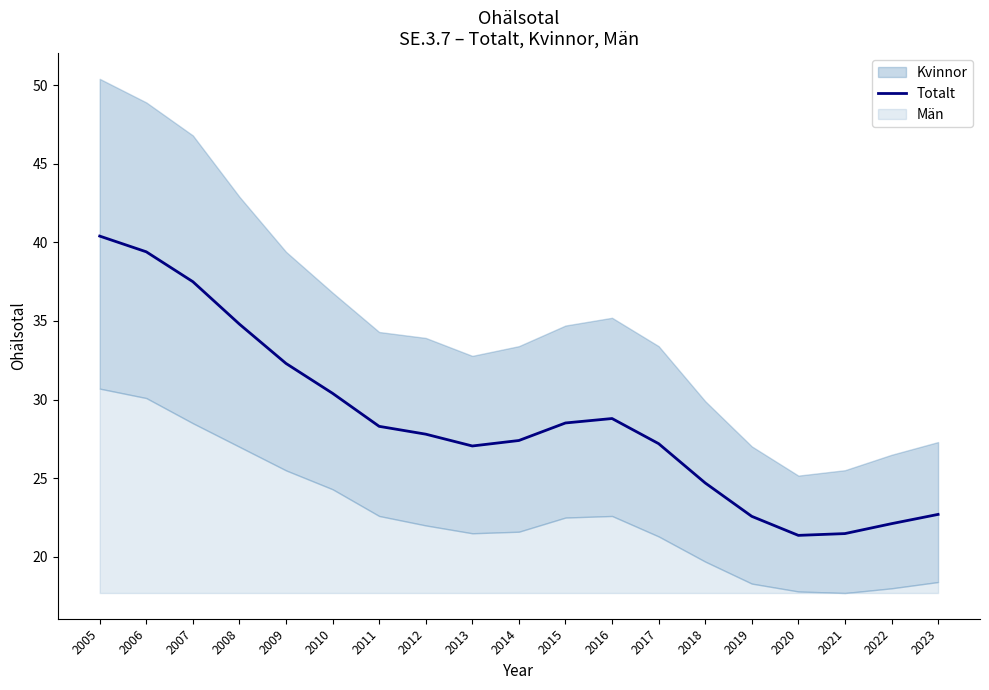

What is the difference between the values at 2015 and 2018?

3.8